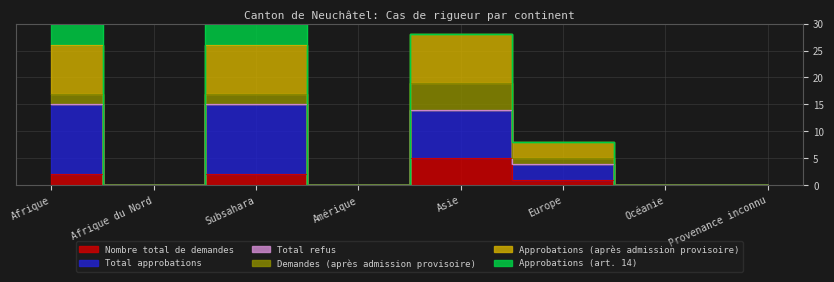

What position from the right is Afrique?

8